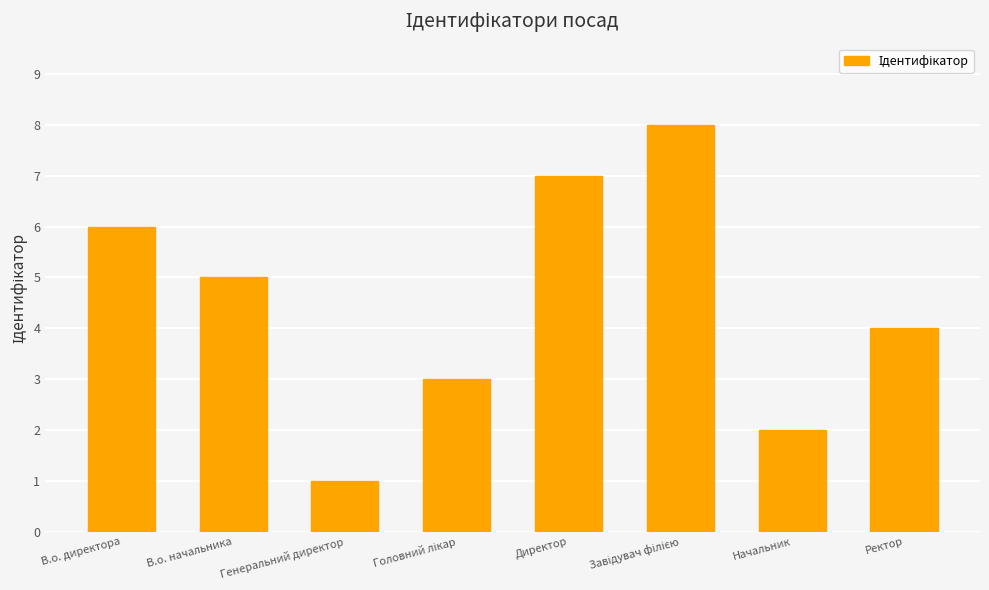

True or false: the data shows 2 at Директор.

False